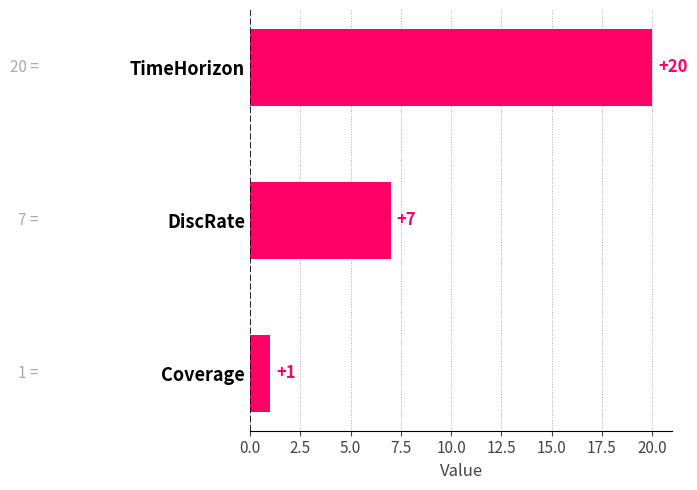

What is the approximate value at TimeHorizon?

20